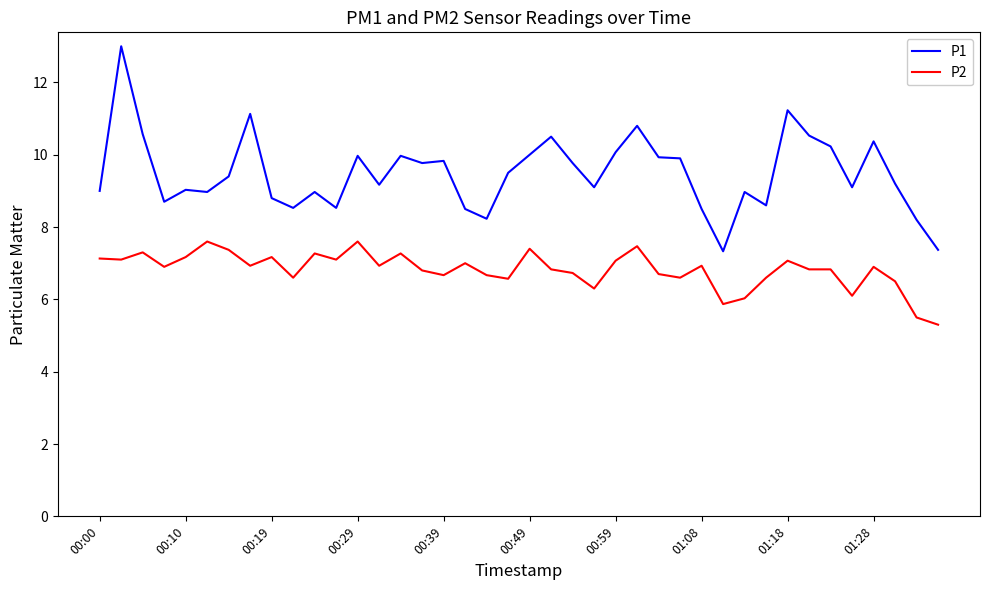

What is the difference between the maximum and minimum values in the P1 series?

5.7